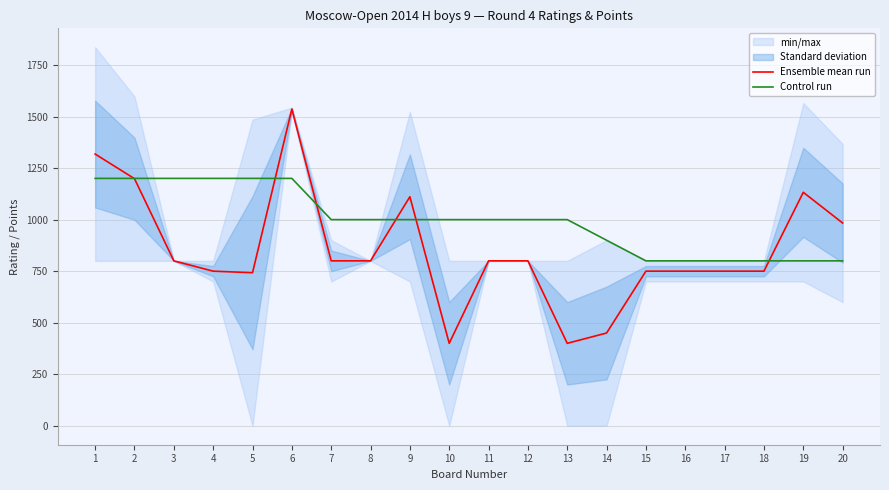

True or false: Ensemble mean run and Control run intersect in this chart.

True